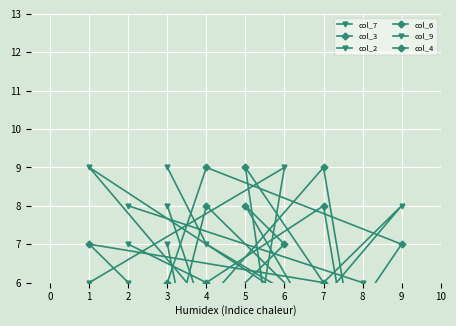

Reading left to right, extract all data points from this chart.

col_7: 7	4	1	6	9	3	2	5	8
col_3: 4	3	9	2	7	8	1	6	5
col_2: 6	1	5	9	3	4	8	2	7
col_6: 1	5	6	7	2	9	3	8	4
col_9: 8	6	3	5	1	2	4	7	9
col_4: 3	2	8	4	5	1	7	9	6